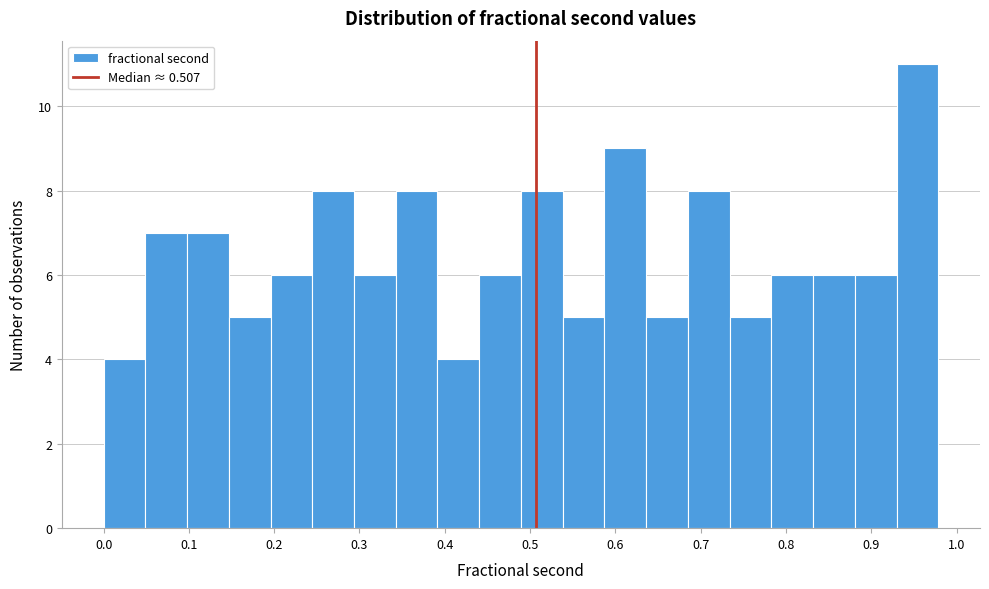

Reading left to right, list every bar in this chart as the range it spans on the x-axis followed by its height. Neither the bar edges nor the heights are printed on the chart, so give them approximately, as read against the axes.

0.00 to 0.05: 4
0.05 to 0.10: 7
0.10 to 0.15: 7
0.15 to 0.20: 5
0.20 to 0.24: 6
0.24 to 0.29: 8
0.29 to 0.34: 6
0.34 to 0.39: 8
0.39 to 0.44: 4
0.44 to 0.49: 6
0.49 to 0.54: 8
0.54 to 0.59: 5
0.59 to 0.64: 9
0.64 to 0.69: 5
0.69 to 0.73: 8
0.73 to 0.78: 5
0.78 to 0.83: 6
0.83 to 0.88: 6
0.88 to 0.93: 6
0.93 to 0.98: 11